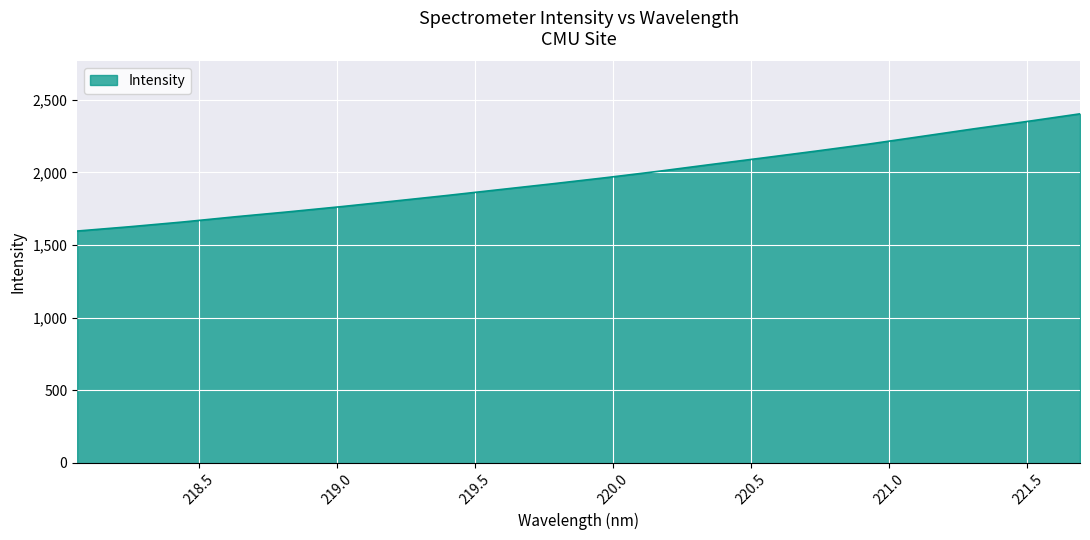

What is the smallest value displayed?

1596.0